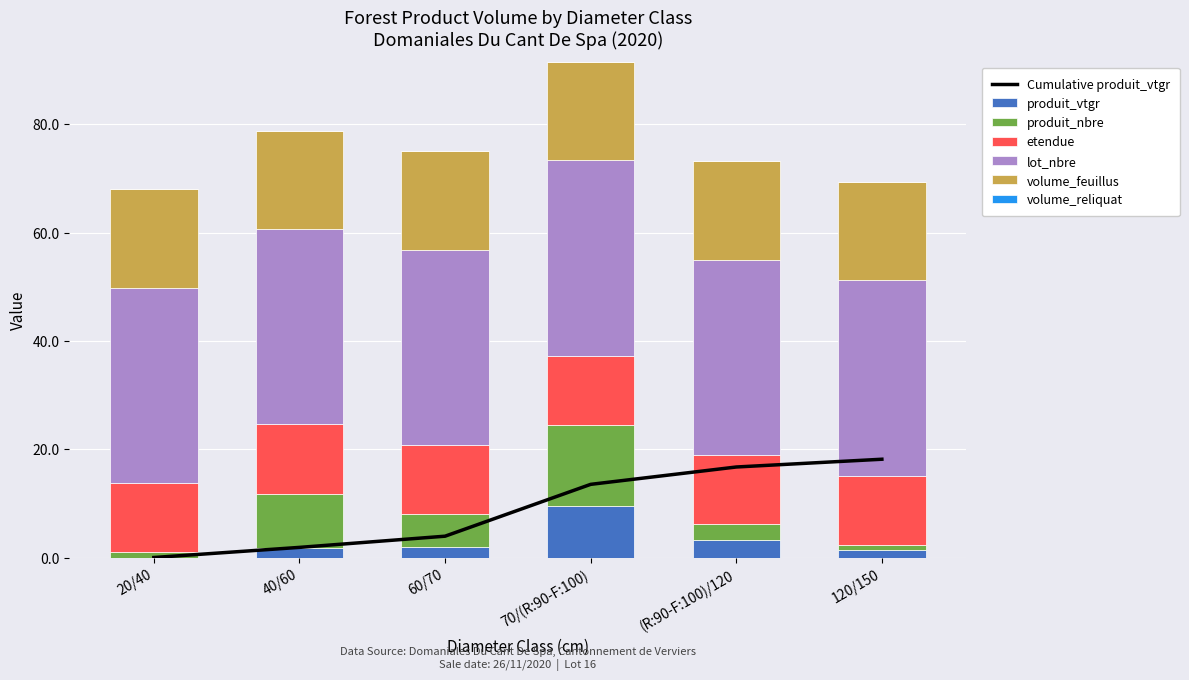

What is the total value across all series at 40/60?

78.8